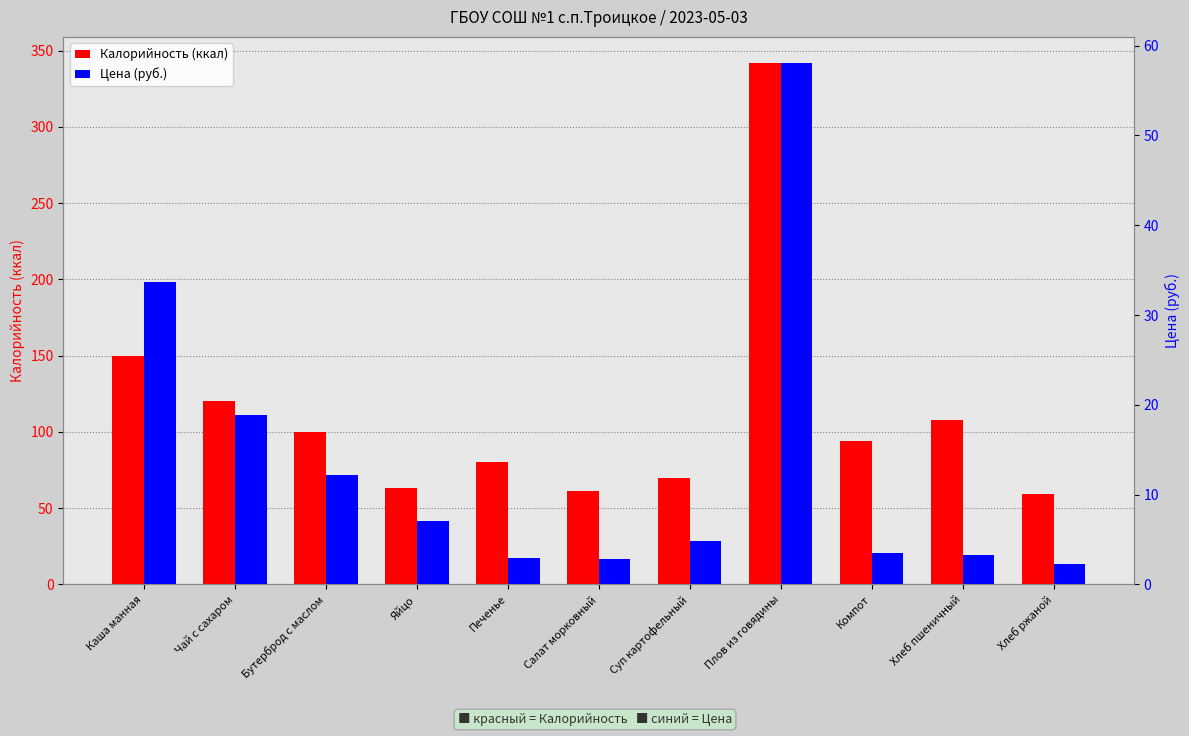

Reading left to right, extract all data points from this chart.

Калорийность (ккал): 150.0	120.0	100.0	63.0	80.0	61.0	70.0	342.0	94.0	108.0	59.0
Цена (руб.): 33.7	18.9	12.1	7.0	2.9	2.8	4.8	58.1	3.5	3.2	2.3